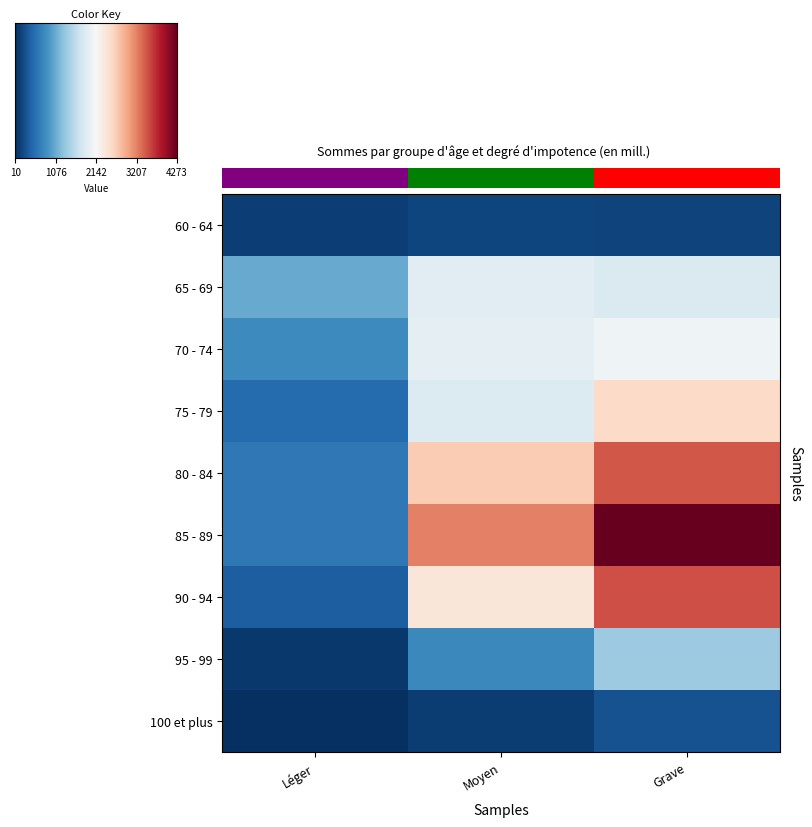

What is the difference between the maximum and minimum values in the 70 - 74 series?

1255